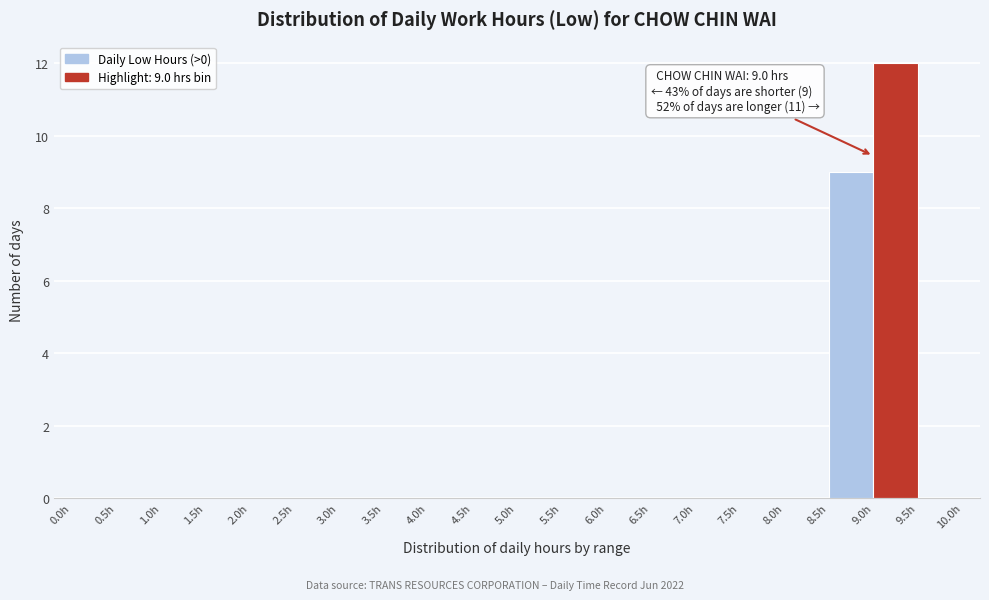

Over which range of the x-axis is the bar tallest?

9.0 to 9.5